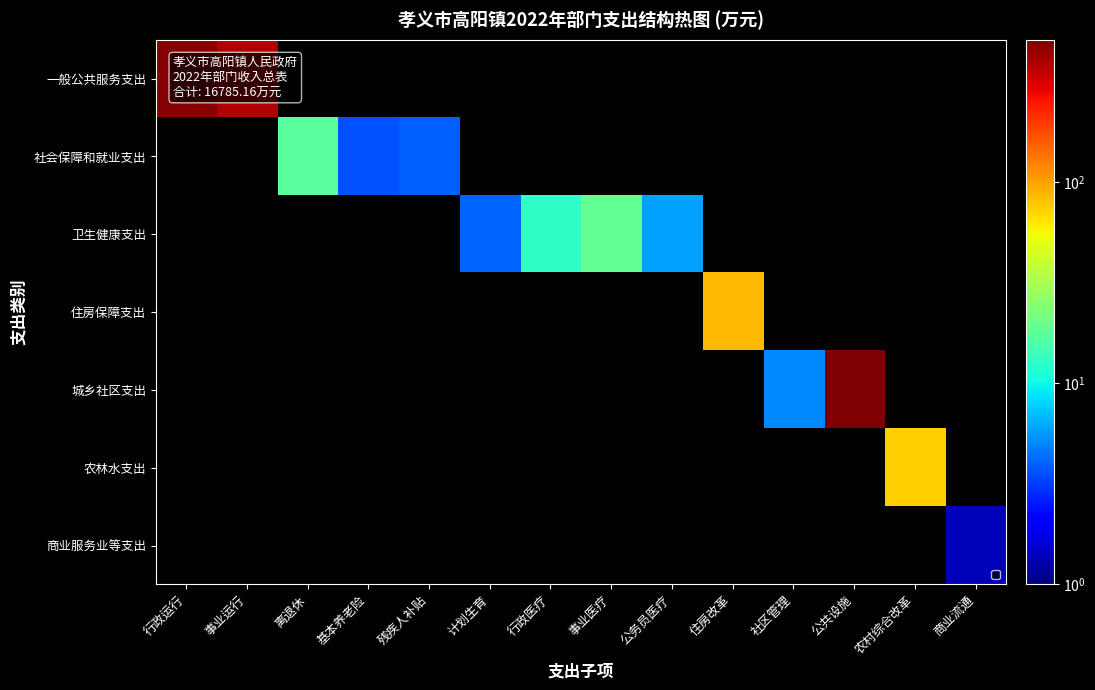

What is the smallest value displayed?

1.4